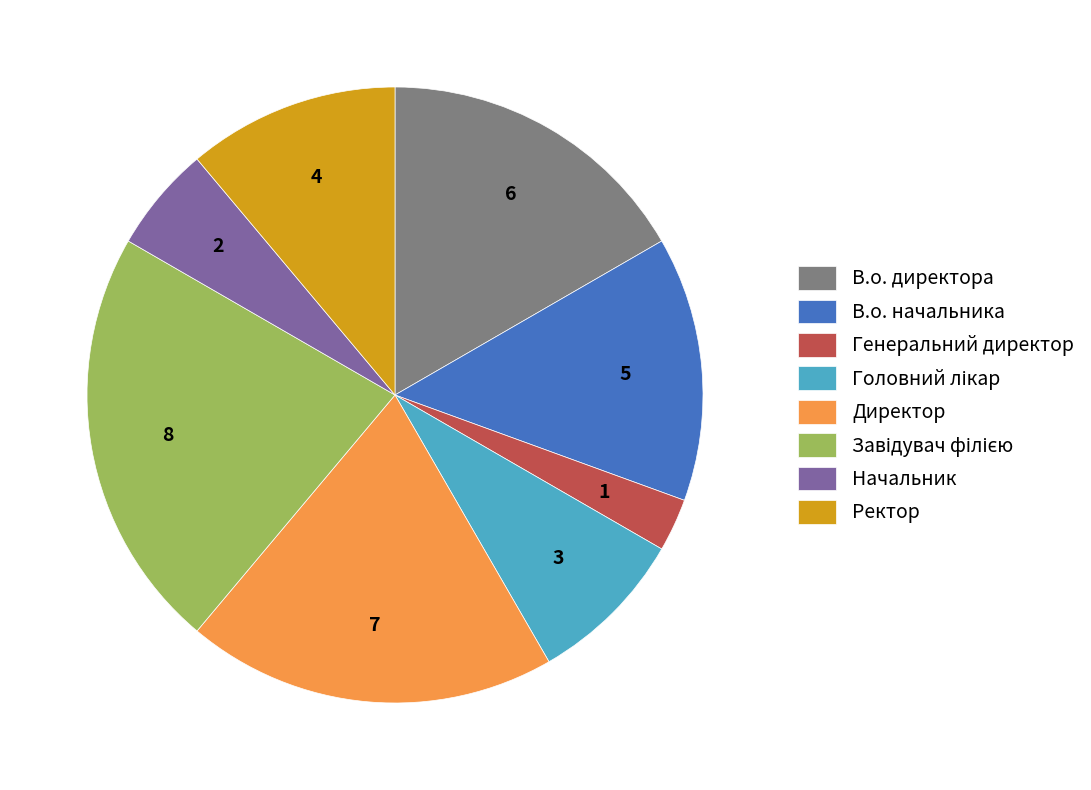

Is there a majority slice in this chart?

No